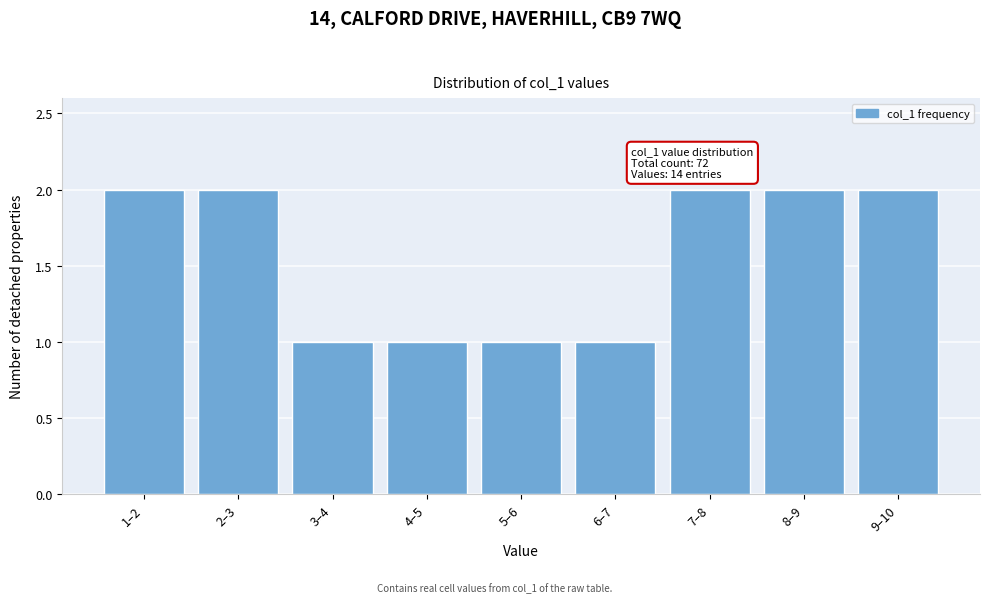

Reading right to left, what are all the values shown in this chart?

2	2	2	1	1	1	1	2	2